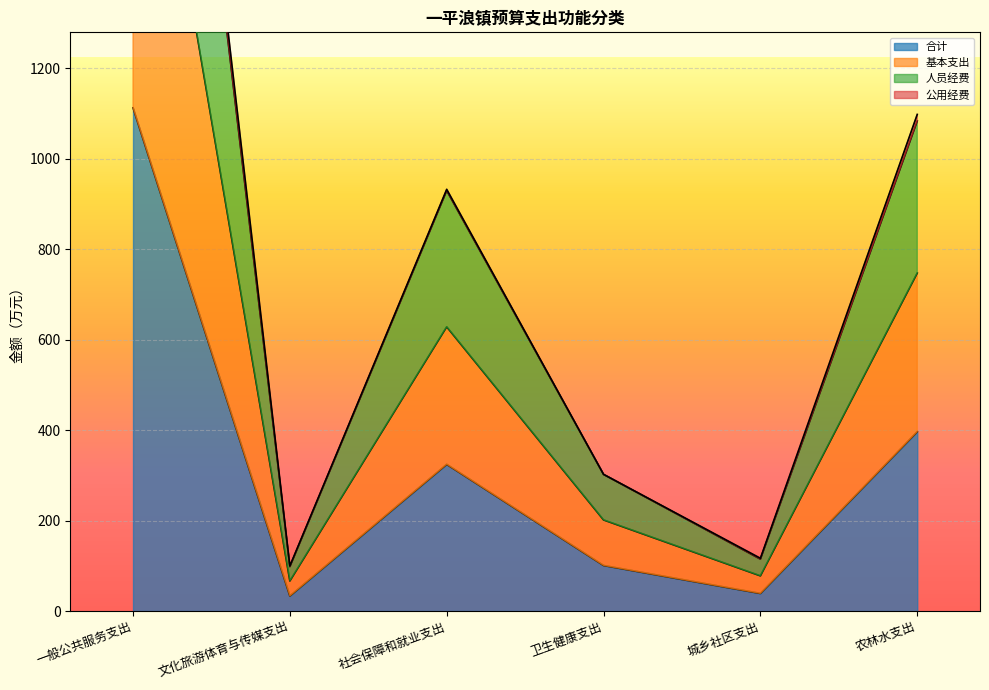

Which category has the lowest value across all series?

文化旅游体育与传媒支出